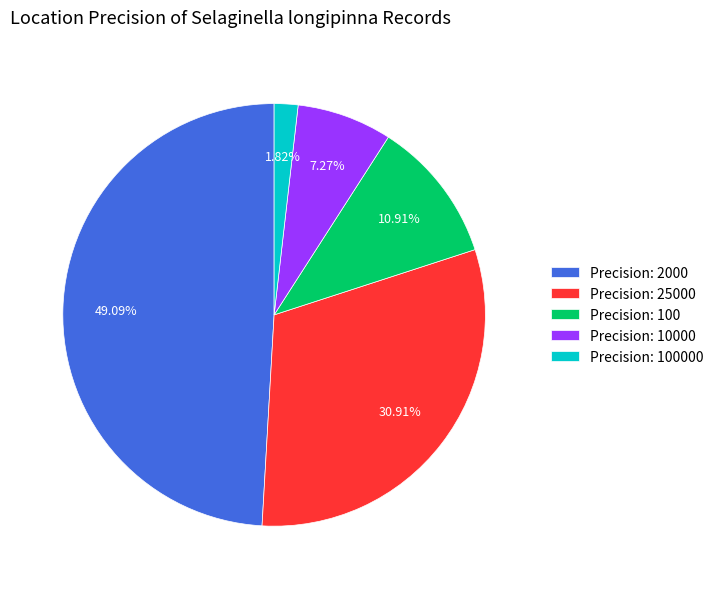

Rank the categories by value from lowest to highest.

Precision: 100000, Precision: 10000, Precision: 100, Precision: 25000, Precision: 2000